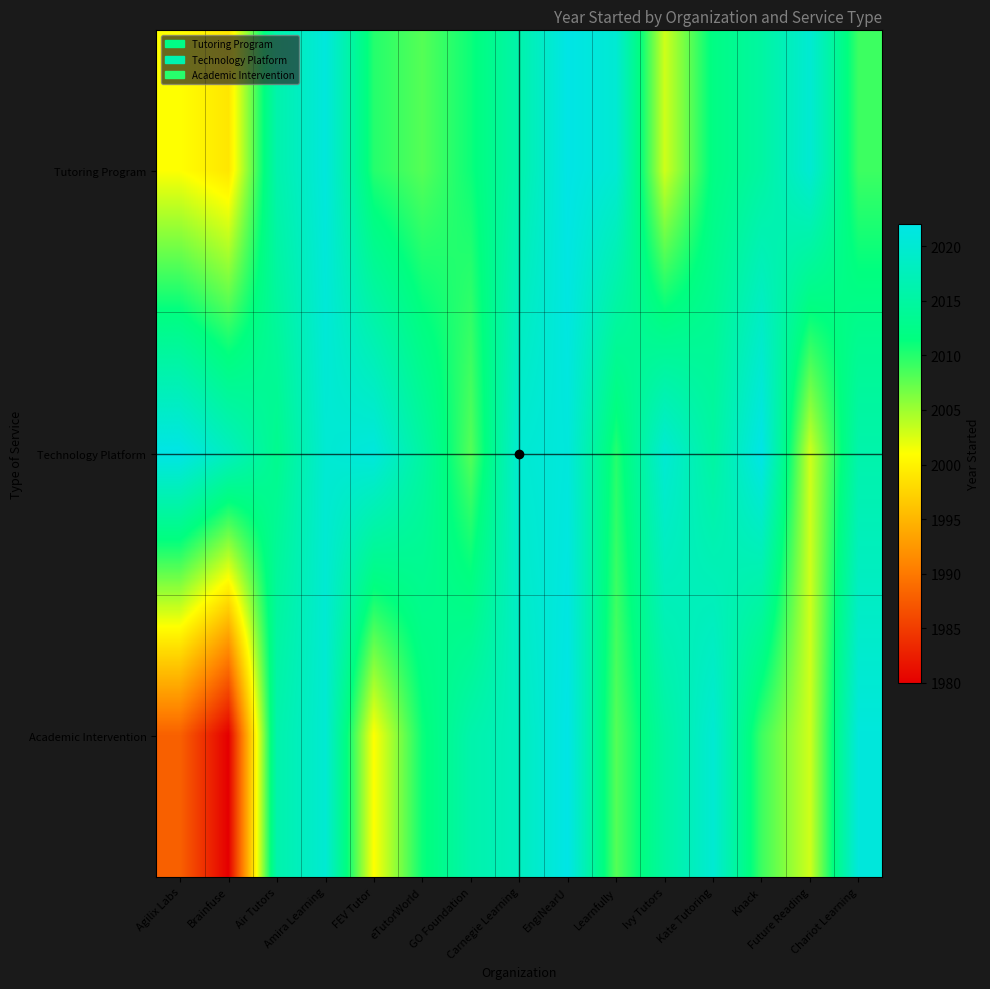

What is the minimum value shown in the chart?

1980